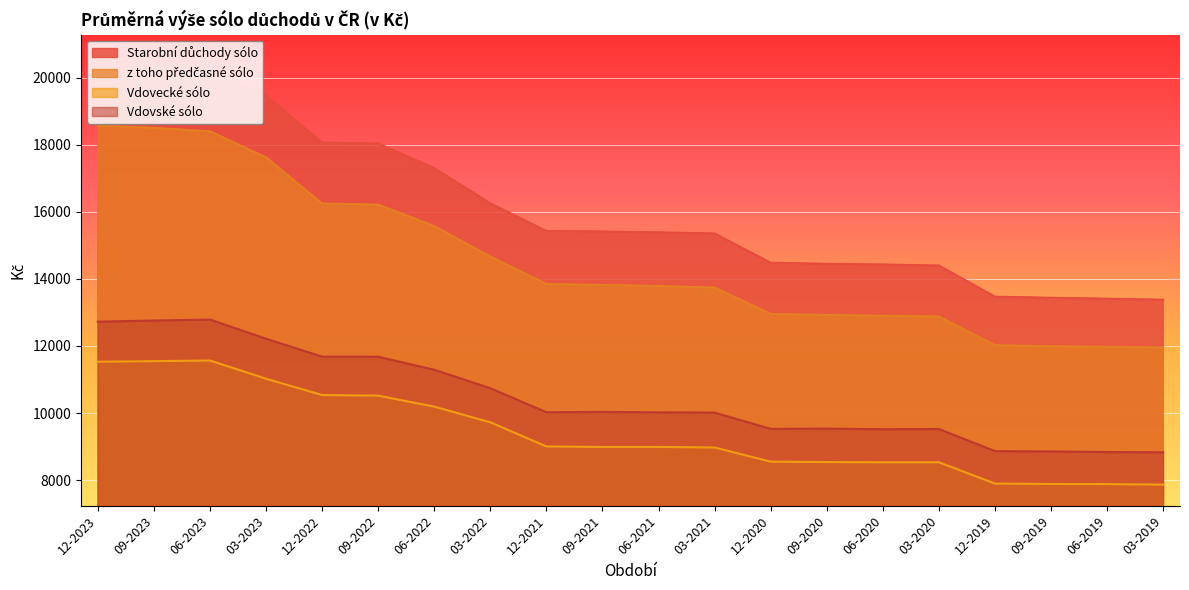

What is the value of the z toho předčasné sólo point at the 10th from the left?

13818